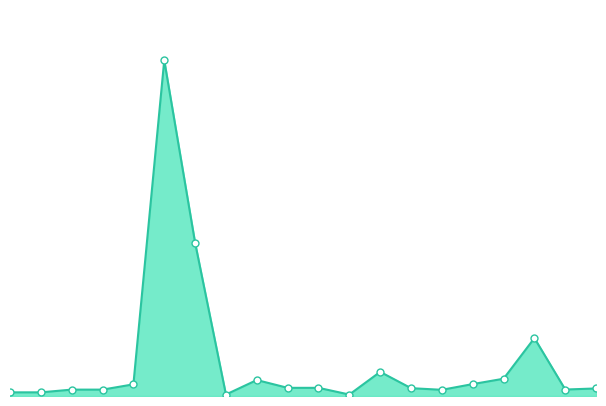

How many lines are shown in the chart?

1